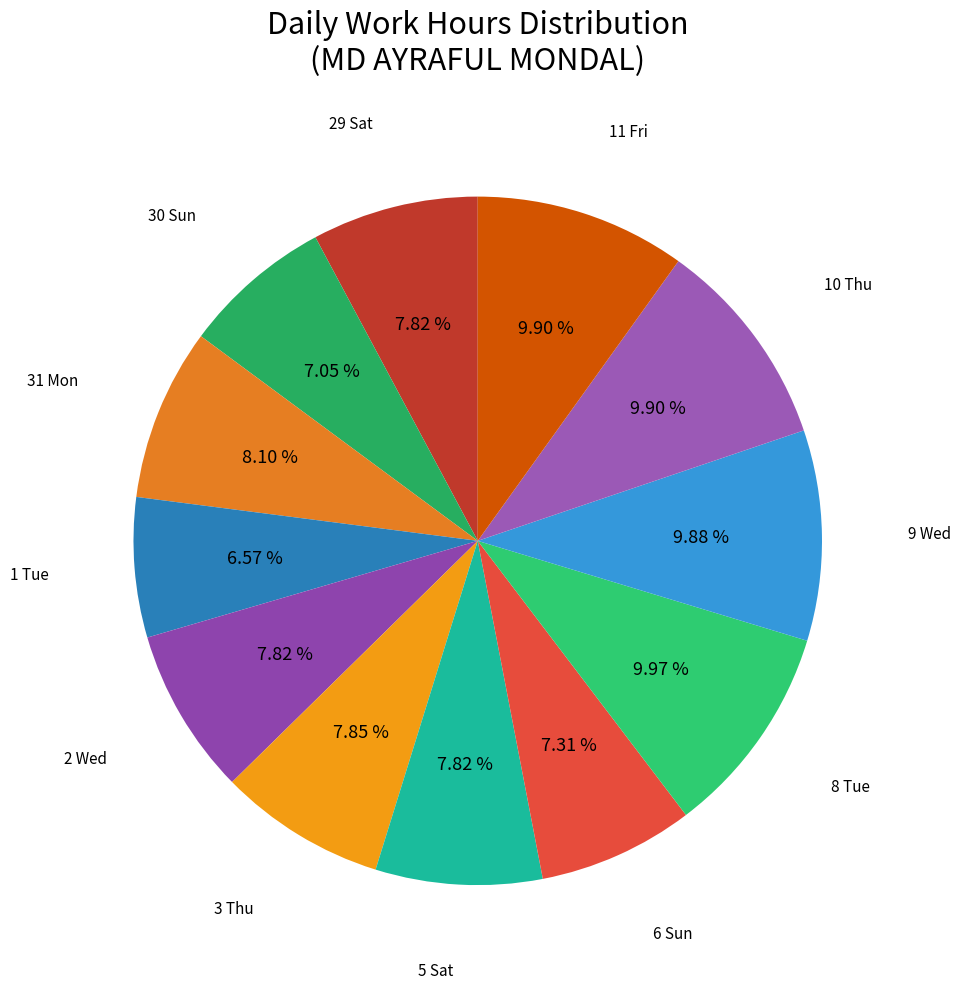

The 8 Tue slice represents 10% of the pie. True or false?

True